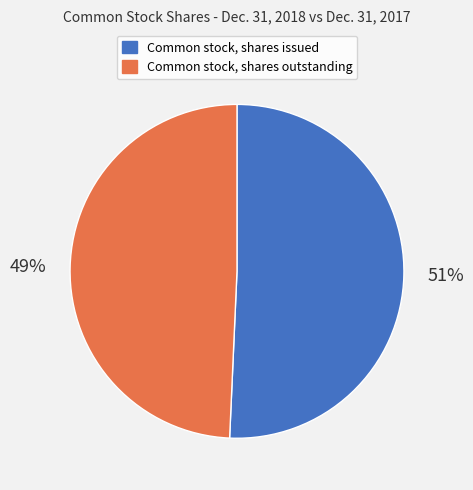

To the nearest percent, what is the combined percentage of Common stock, shares outstanding and Common stock, shares issued?

100%